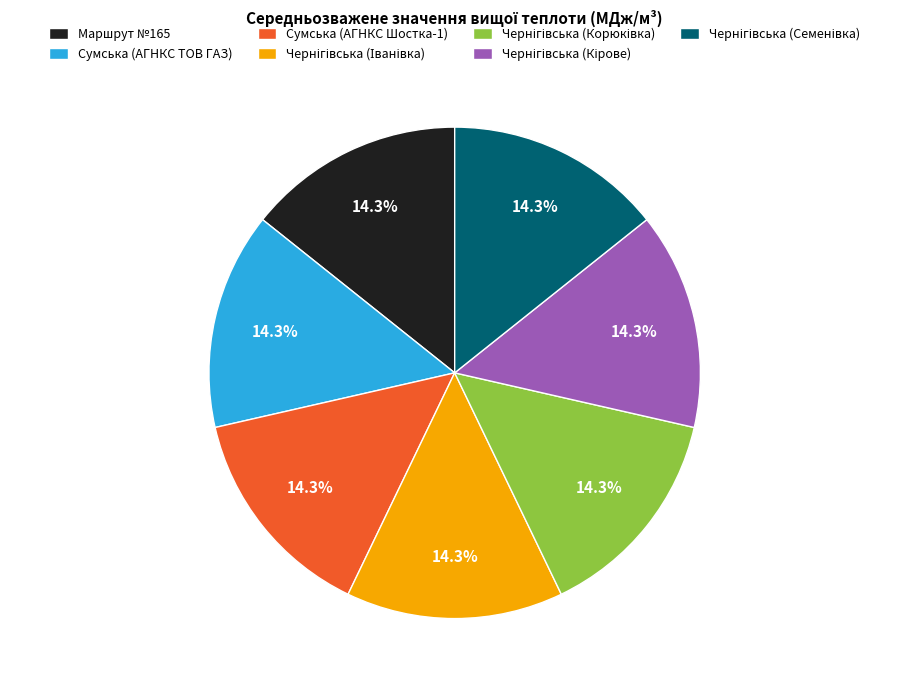

What portion of the pie excludes Маршрут №165?

85.7%